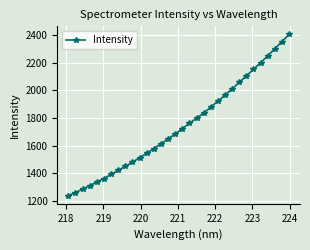

What is the smallest value displayed?

1237.6